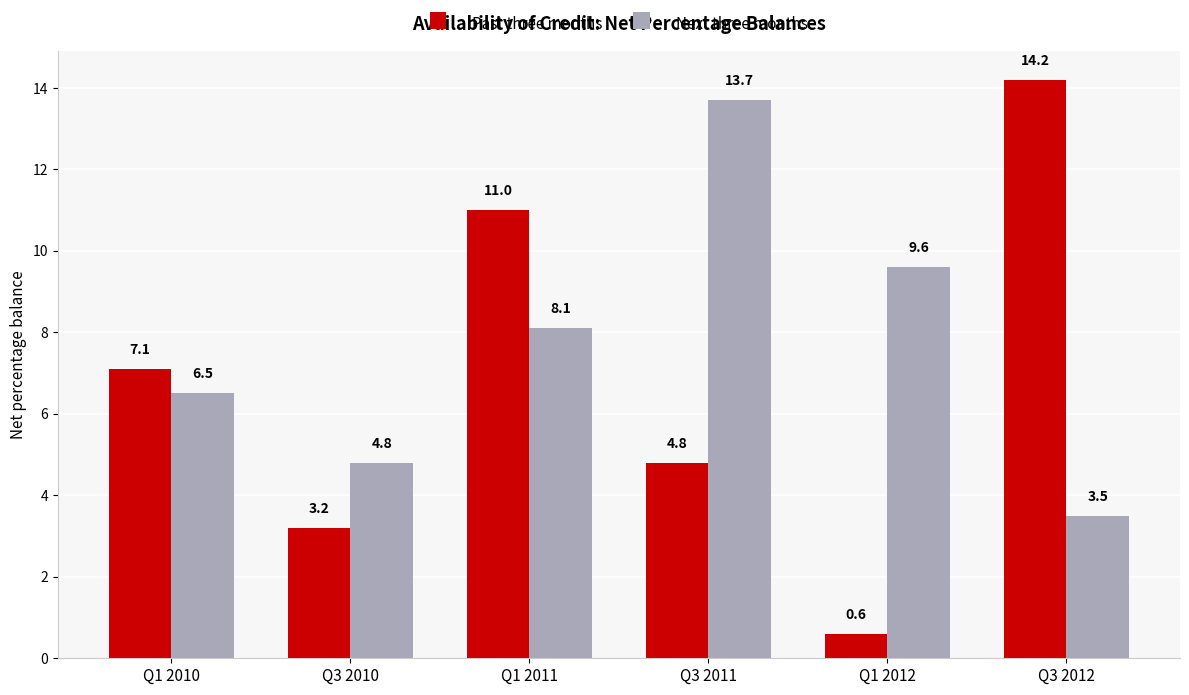

Rank the categories by Next three months value from highest to lowest.

Q3 2011, Q1 2012, Q1 2011, Q1 2010, Q3 2010, Q3 2012